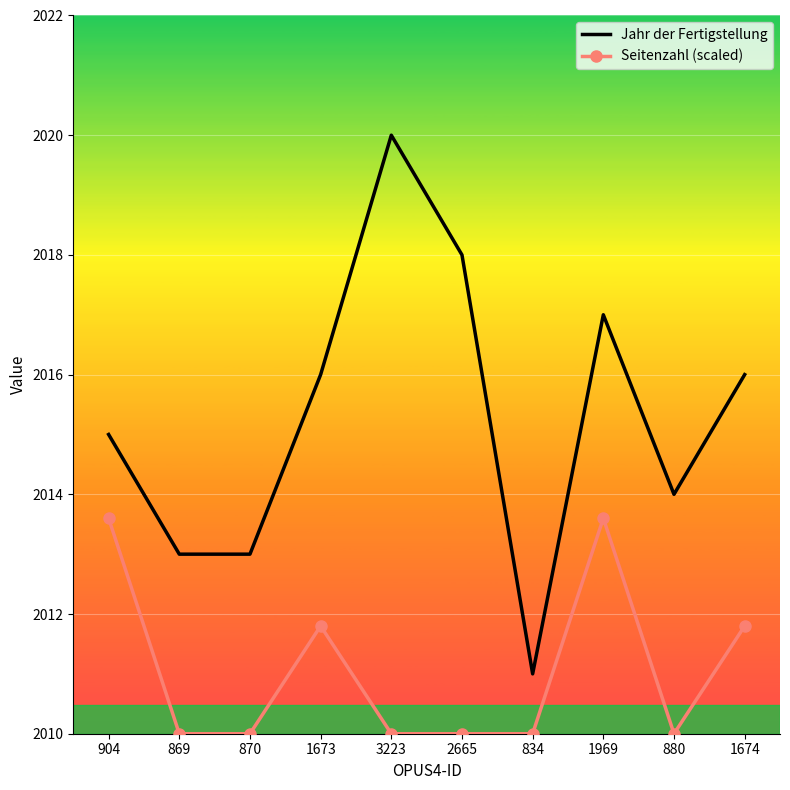

What value does the Seitenzahl (scaled) series have at 1673?

2011.8